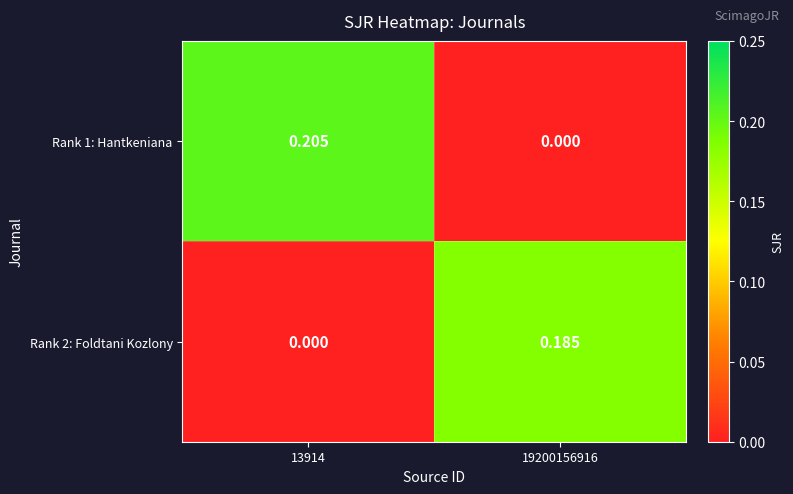

Is the value of Rank 1: Hantkeniana at 13914 greater than the value of Rank 2: Foldtani Kozlony at 13914?

Yes